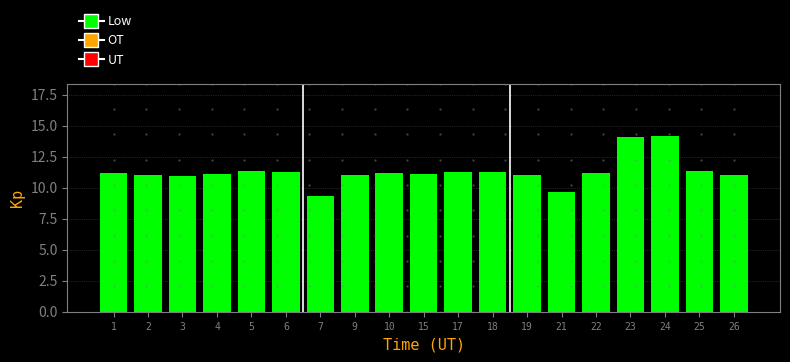

What is the difference between the second highest and second lowest values?

4.5